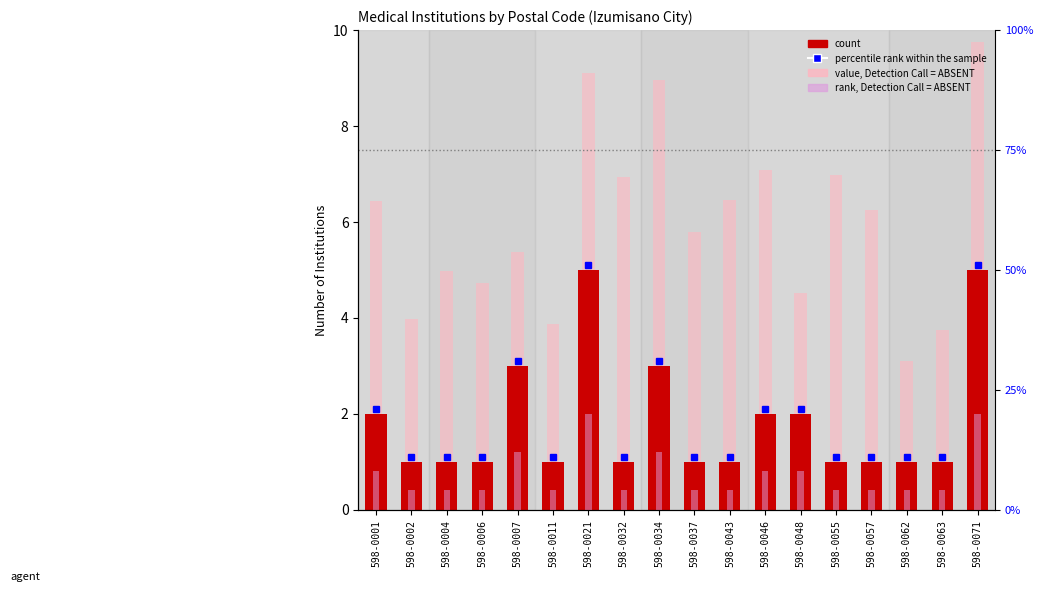

Reading left to right, list all the values displayed in this chart.

count: 2.0	1.0	1.0	1.0	3.0	1.0	5.0	1.0	3.0	1.0	1.0	2.0	2.0	1.0	1.0	1.0	1.0	5.0
value, Detection Call = ABSENT: 6.4	4.0	5.0	4.7	5.4	3.9	9.1	6.9	9.0	5.8	6.5	7.1	4.5	7.0	6.2	3.1	3.7	9.7
rank, Detection Call = ABSENT: 0.8	0.4	0.4	0.4	1.2	0.4	2.0	0.4	1.2	0.4	0.4	0.8	0.8	0.4	0.4	0.4	0.4	2.0